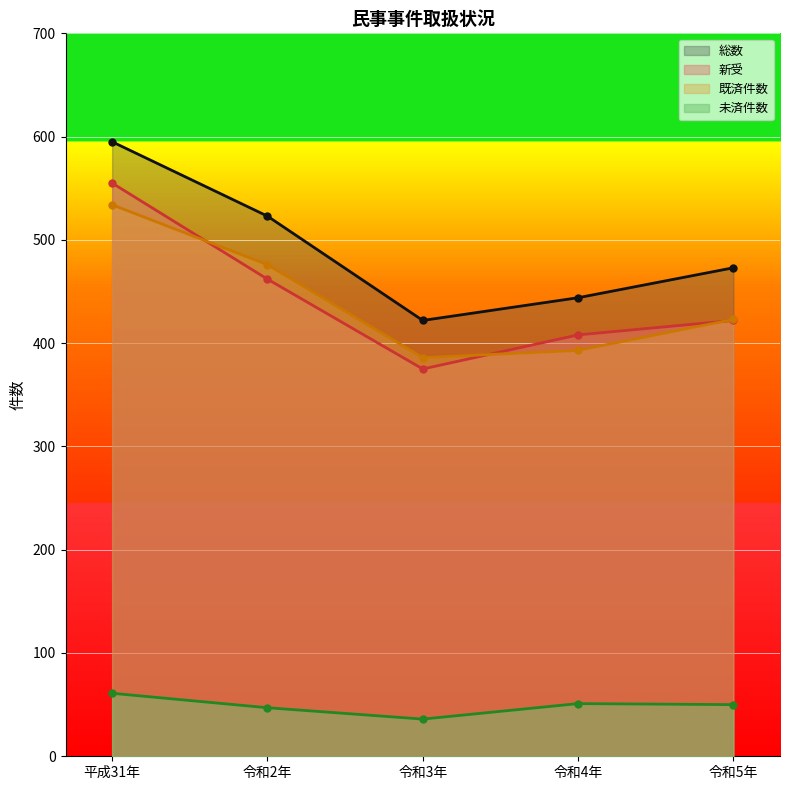

What is the value of the 既済件数 point at the 2nd from the left?

476